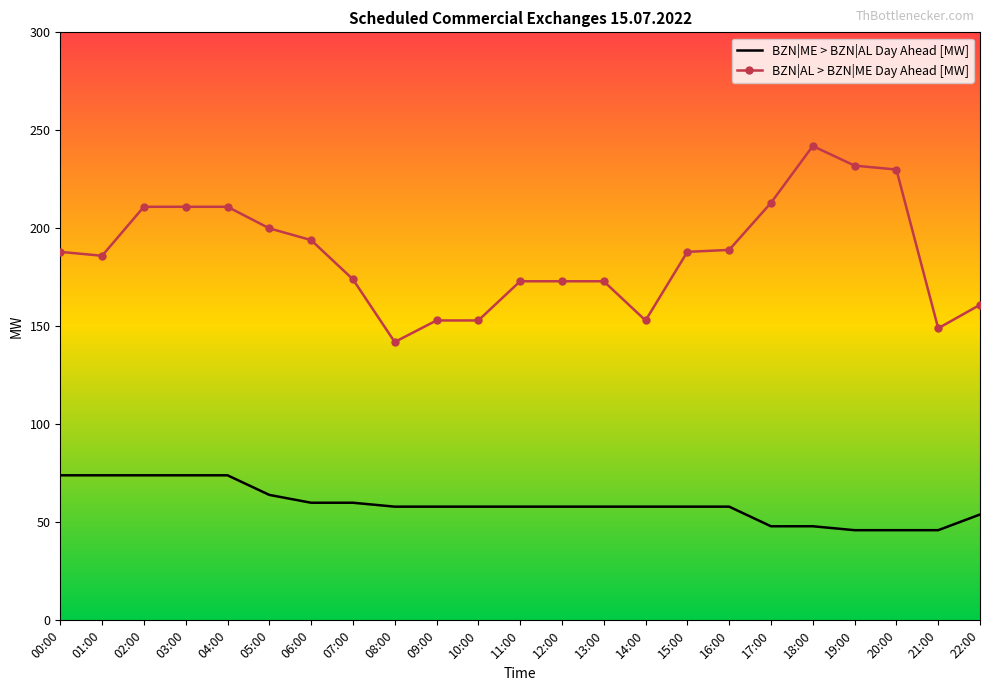

The BZN|ME > BZN|AL Day Ahead [MW] series shows 38 at 13:00. True or false?

False